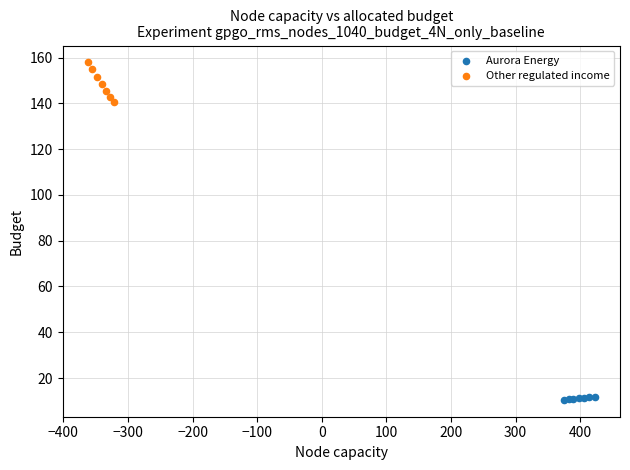

What are all the series names shown in the legend?

Aurora Energy, Other regulated income